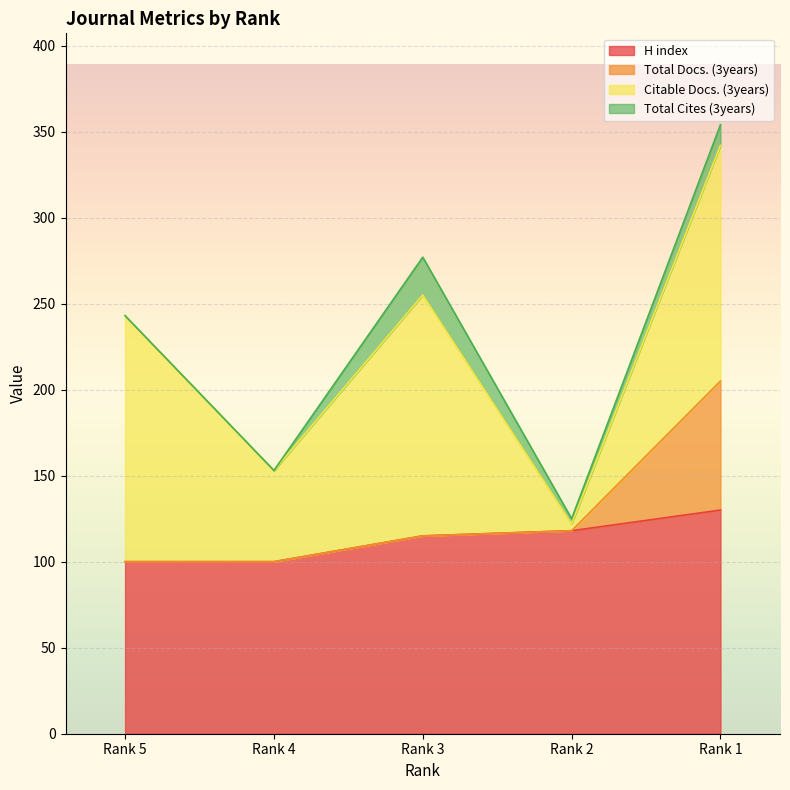

How many categories are shown in the chart?

5